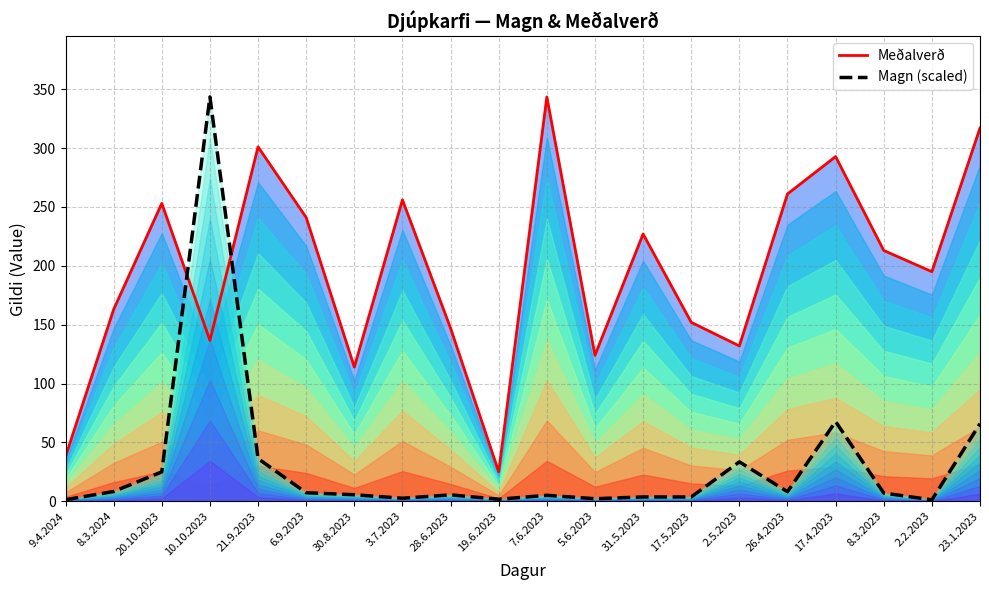

List the series in order of their peak value, lowest first.

Meðalverð, Magn (scaled)